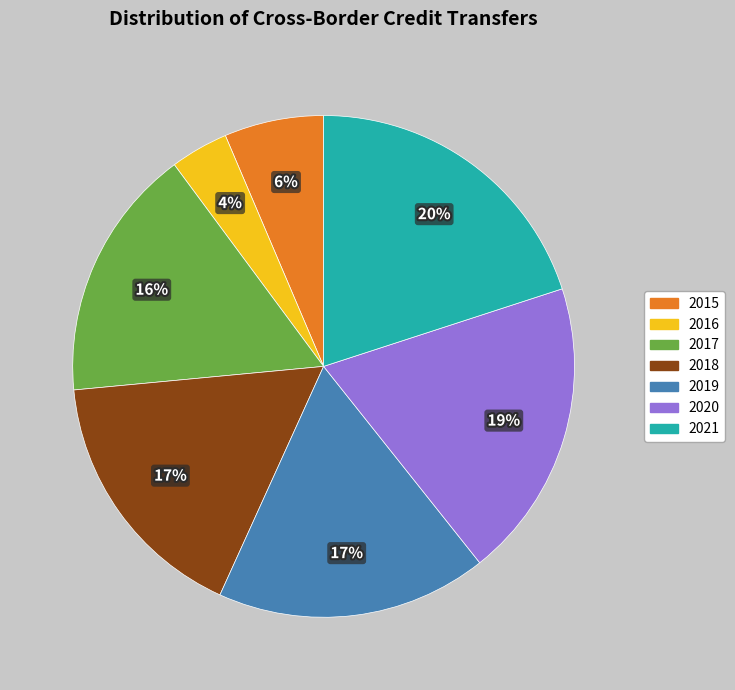

Does any single category account for the majority?

No